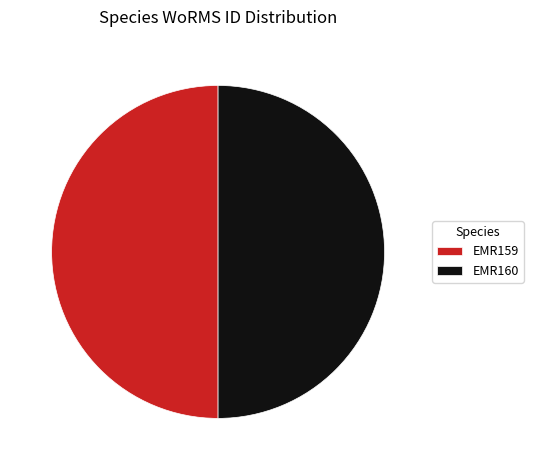

Combined, do EMR159 and EMR160 account for over 50%?

Yes